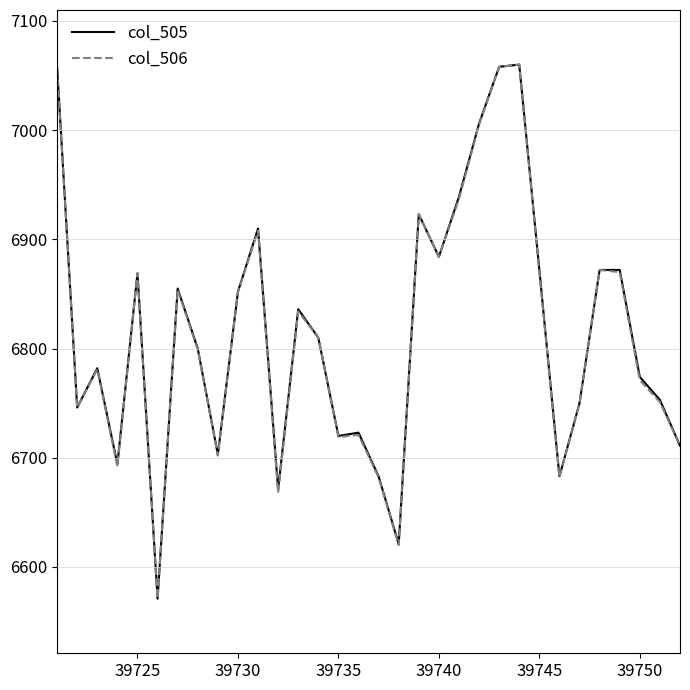

What is the minimum value for col_505?

6571